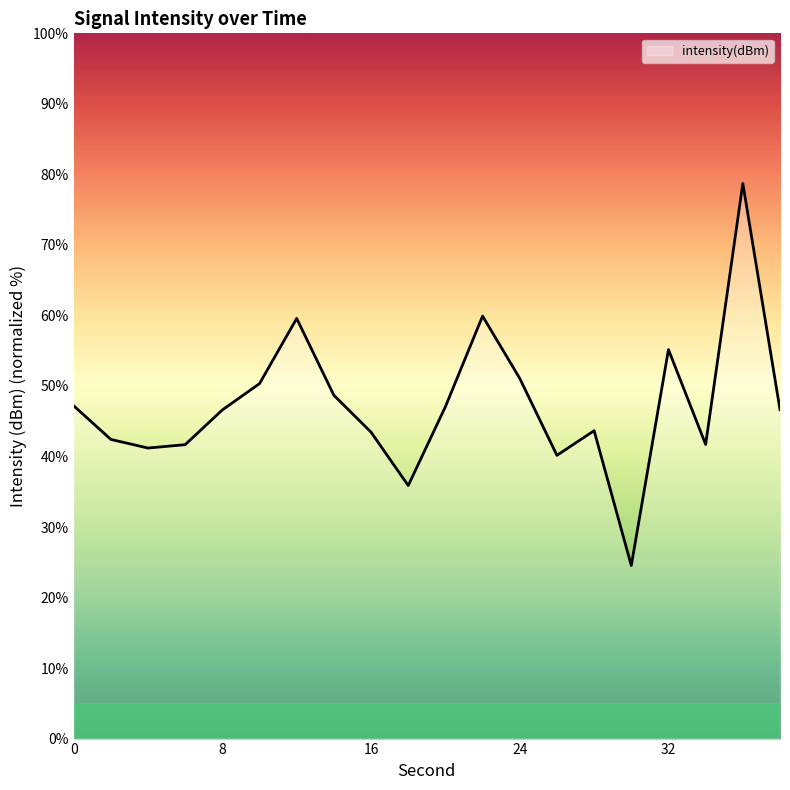

What is the smallest value displayed?

24.5